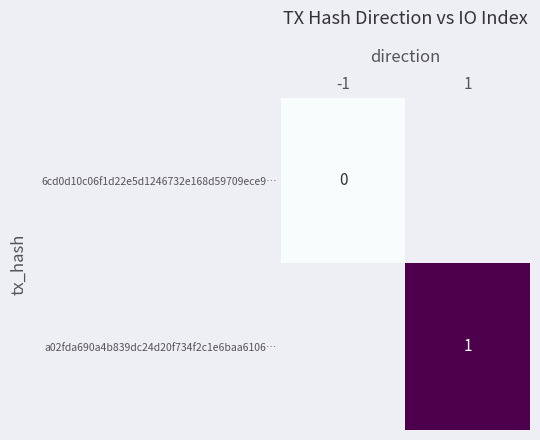

The a02fda690a4b839dc24d20f734f2c1e6baa6106… series shows 1 at 1. True or false?

True